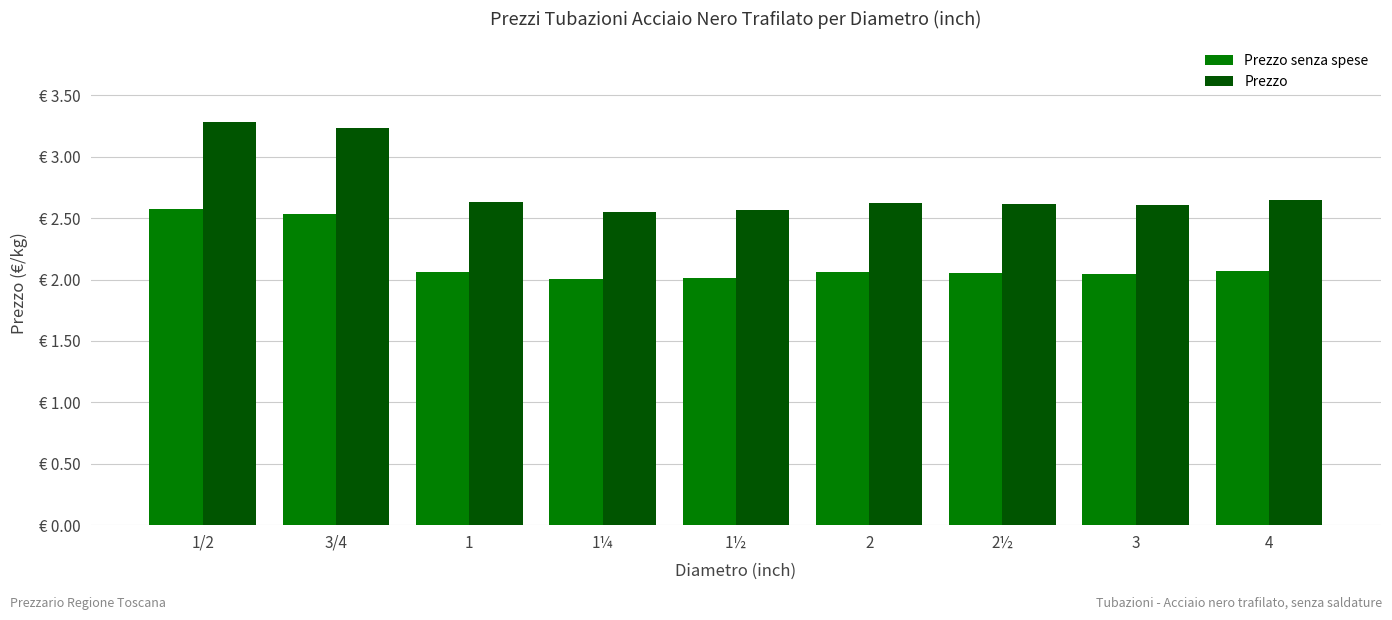

What are all the series names shown in the legend?

Prezzo senza spese, Prezzo